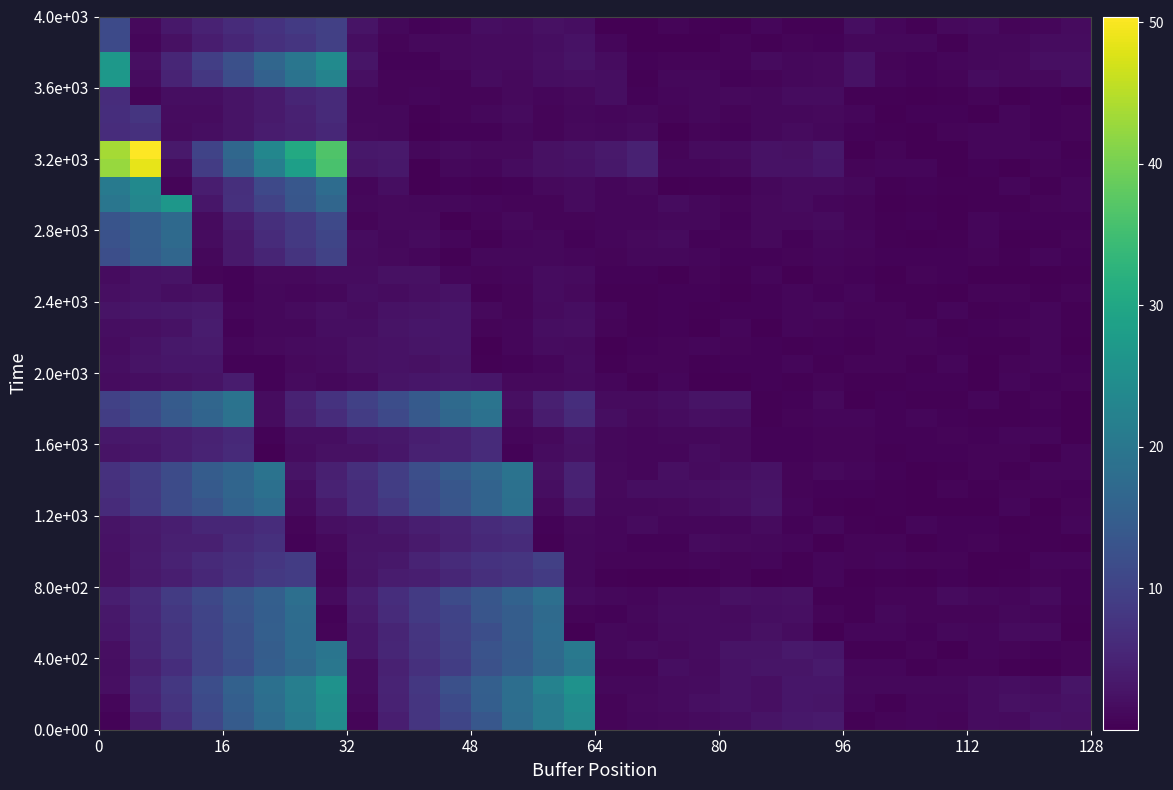

Count the number of categories in the chart.

32